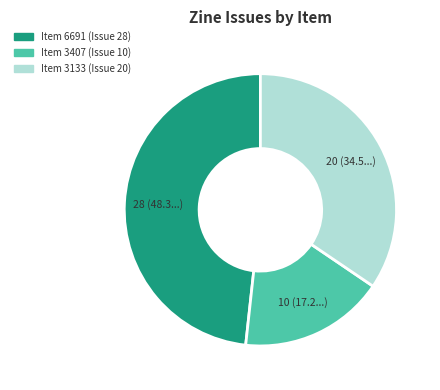

How many segments does this pie chart have?

3